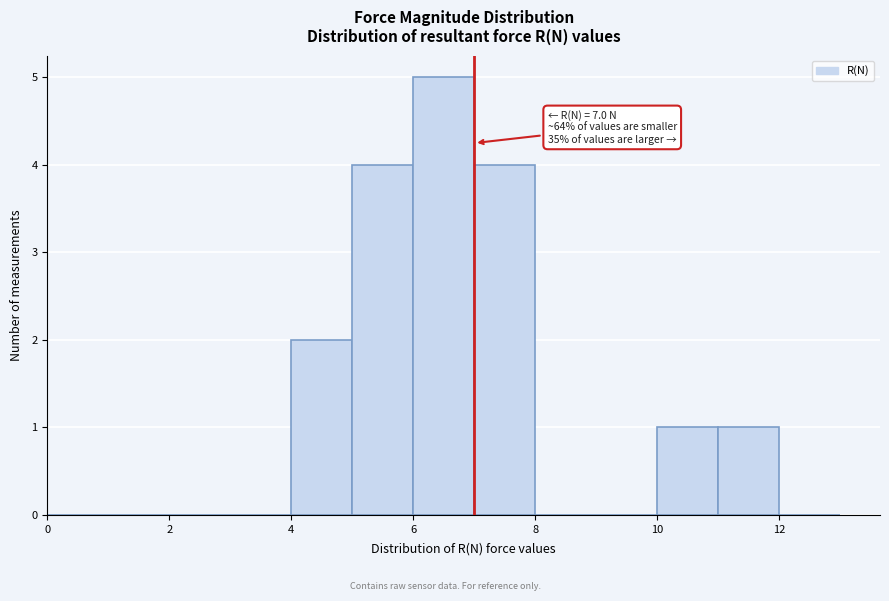

Which range on the x-axis has the tallest bar?

6 to 7